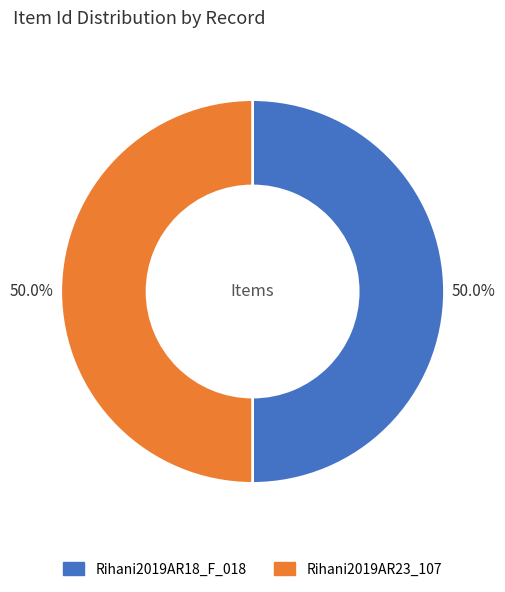

How many slices are in this pie chart?

2